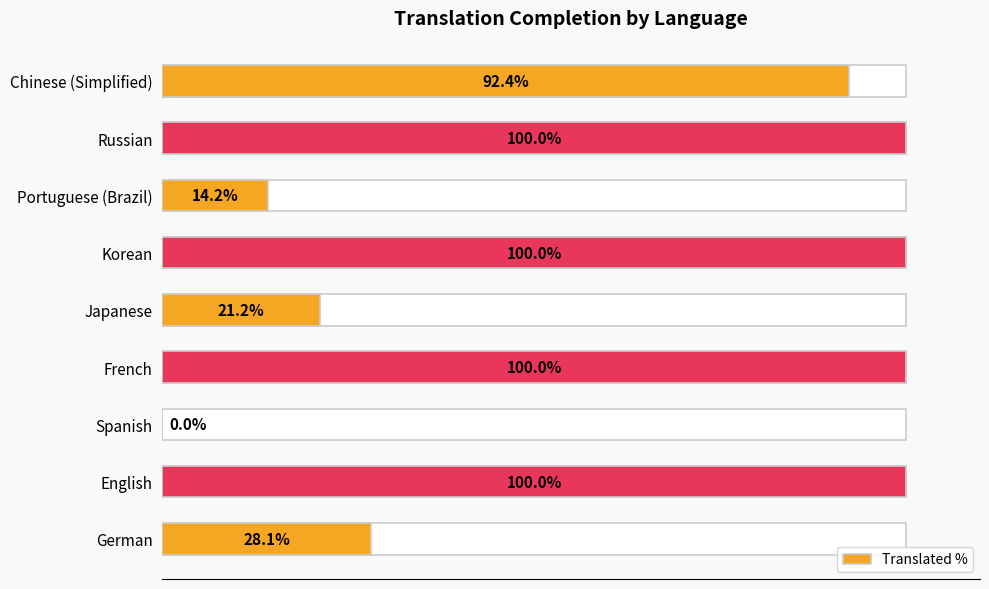

Is it true that the value at French is 130.2?

False